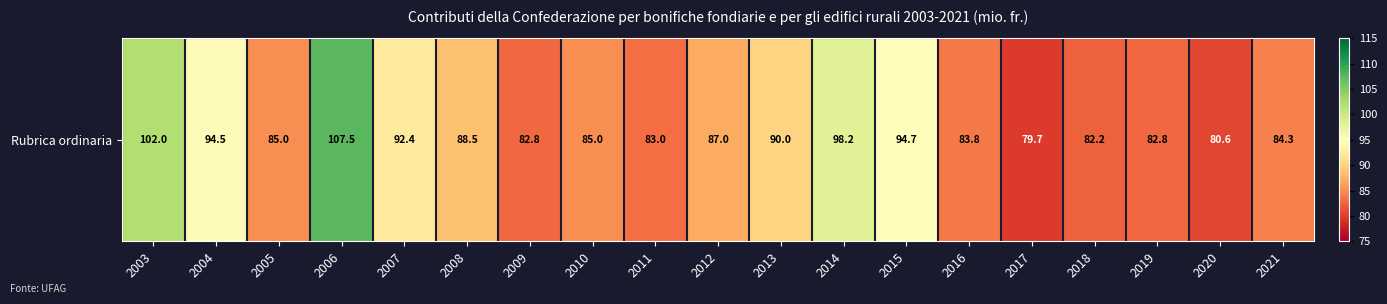

What is the sum of the values at 2011 and 2003?

185.0